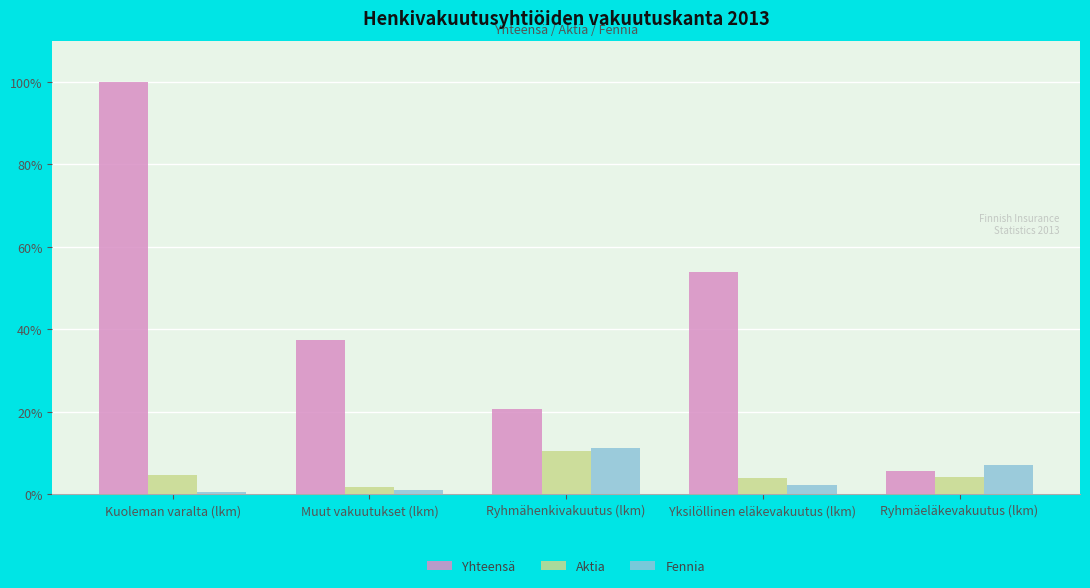

How many data points in Yhteensä are less than 37?

2